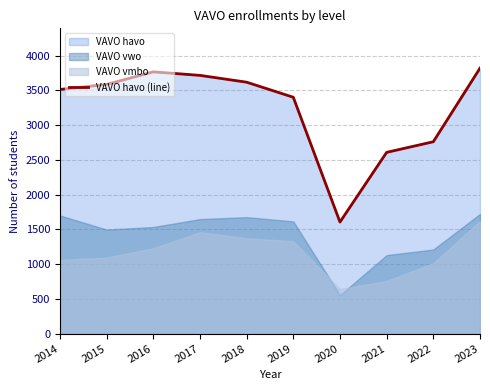

What is the greatest value displayed?

3821